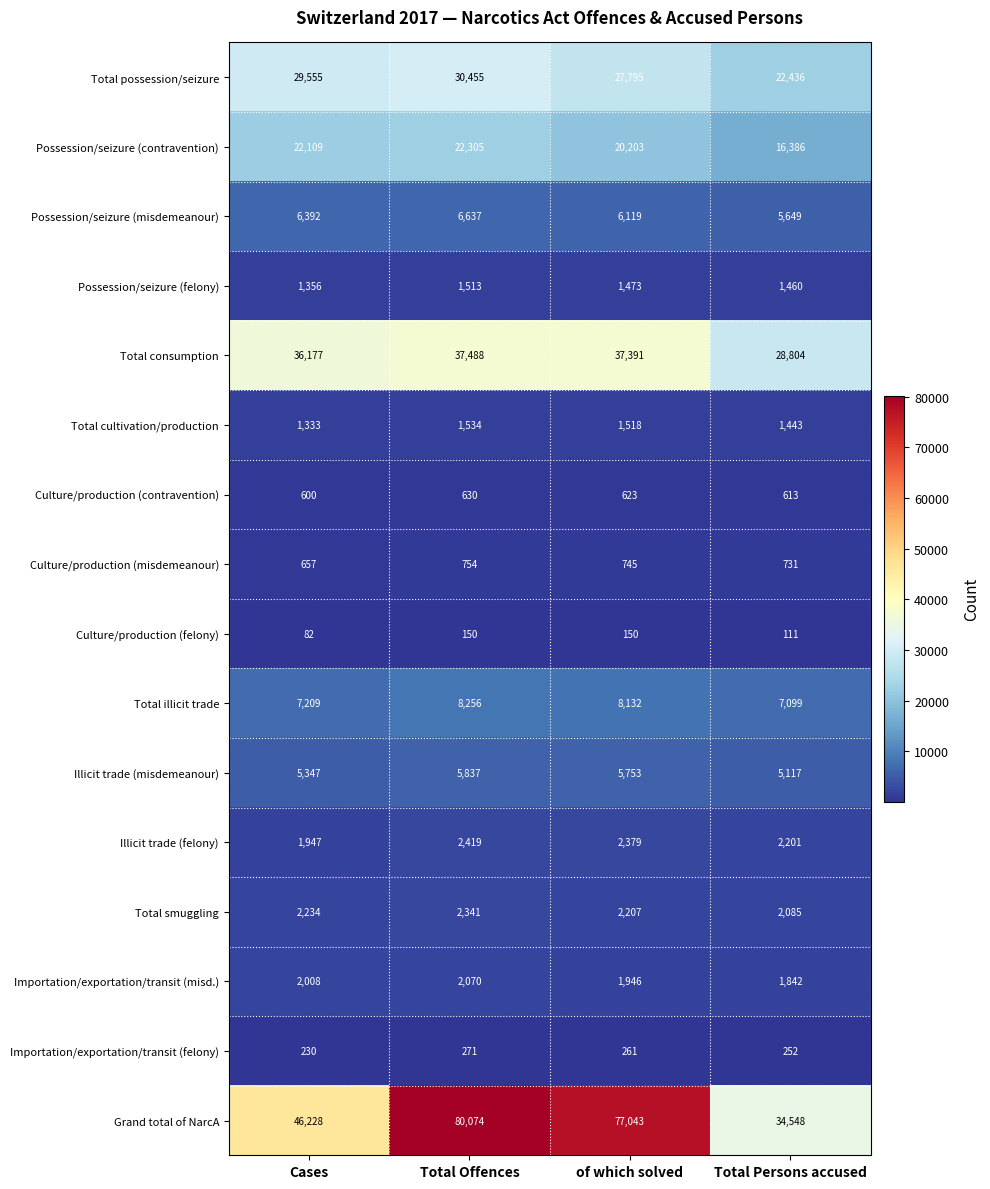

What is the sum of the Total illicit trade values at of which solved and Total Persons accused?

15231